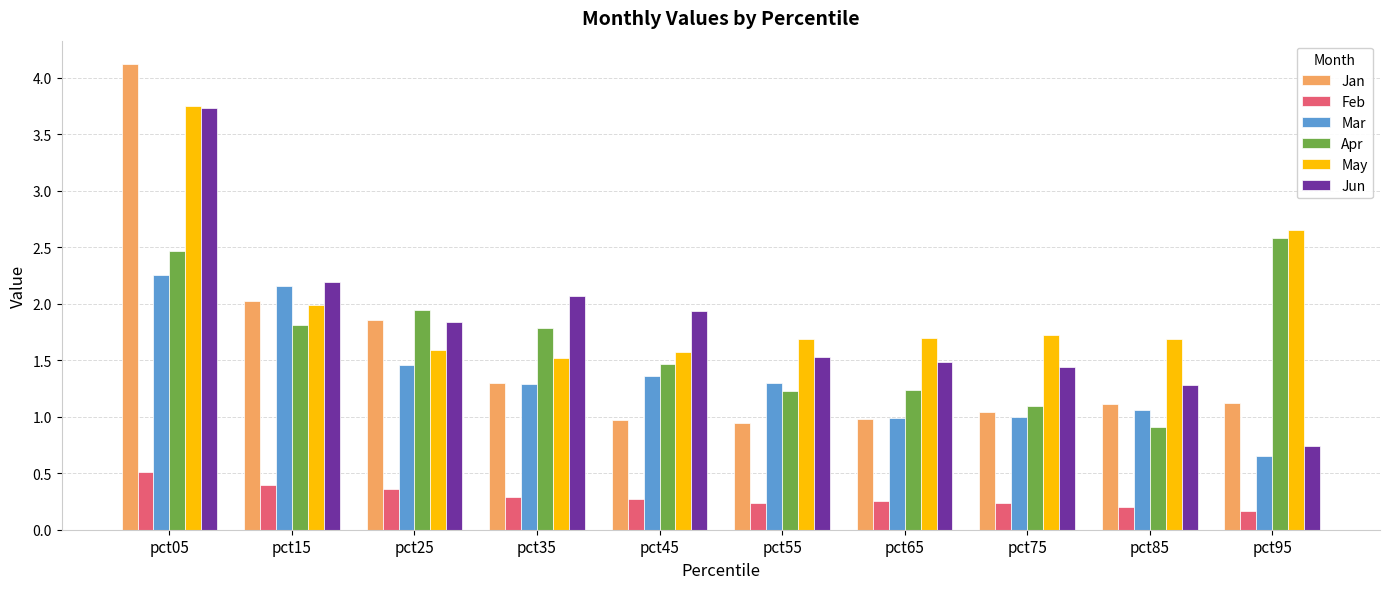

At which category is the sum across all series the highest?

pct05